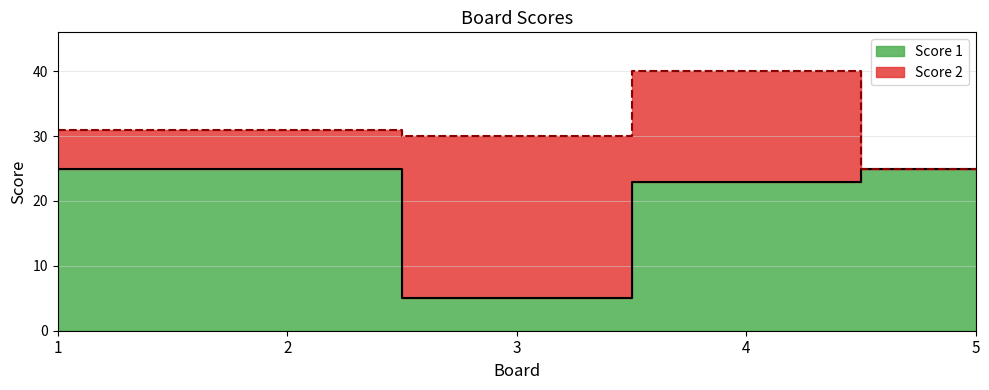

What is the value of the 3rd point from the left?

5